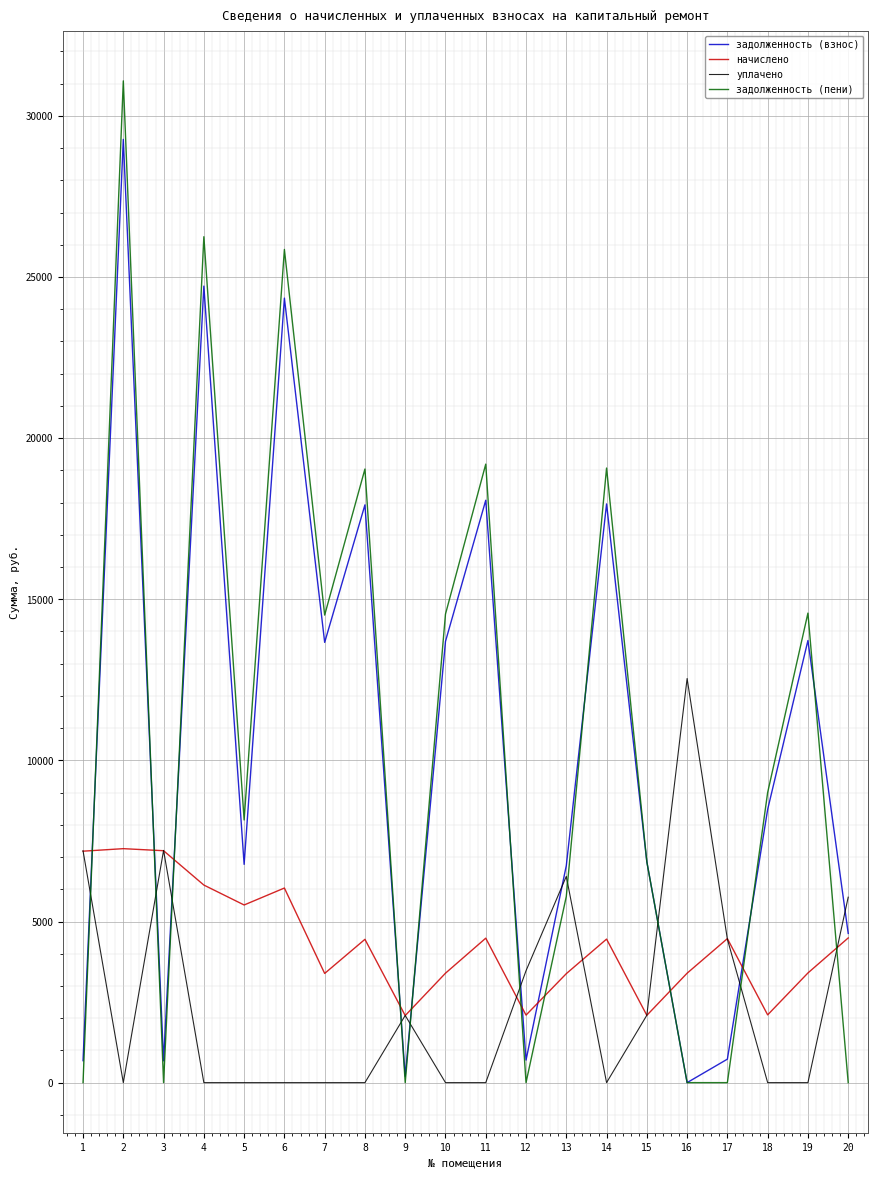

The value of задолженность (пени) at 2 is 55054.6. True or false?

False